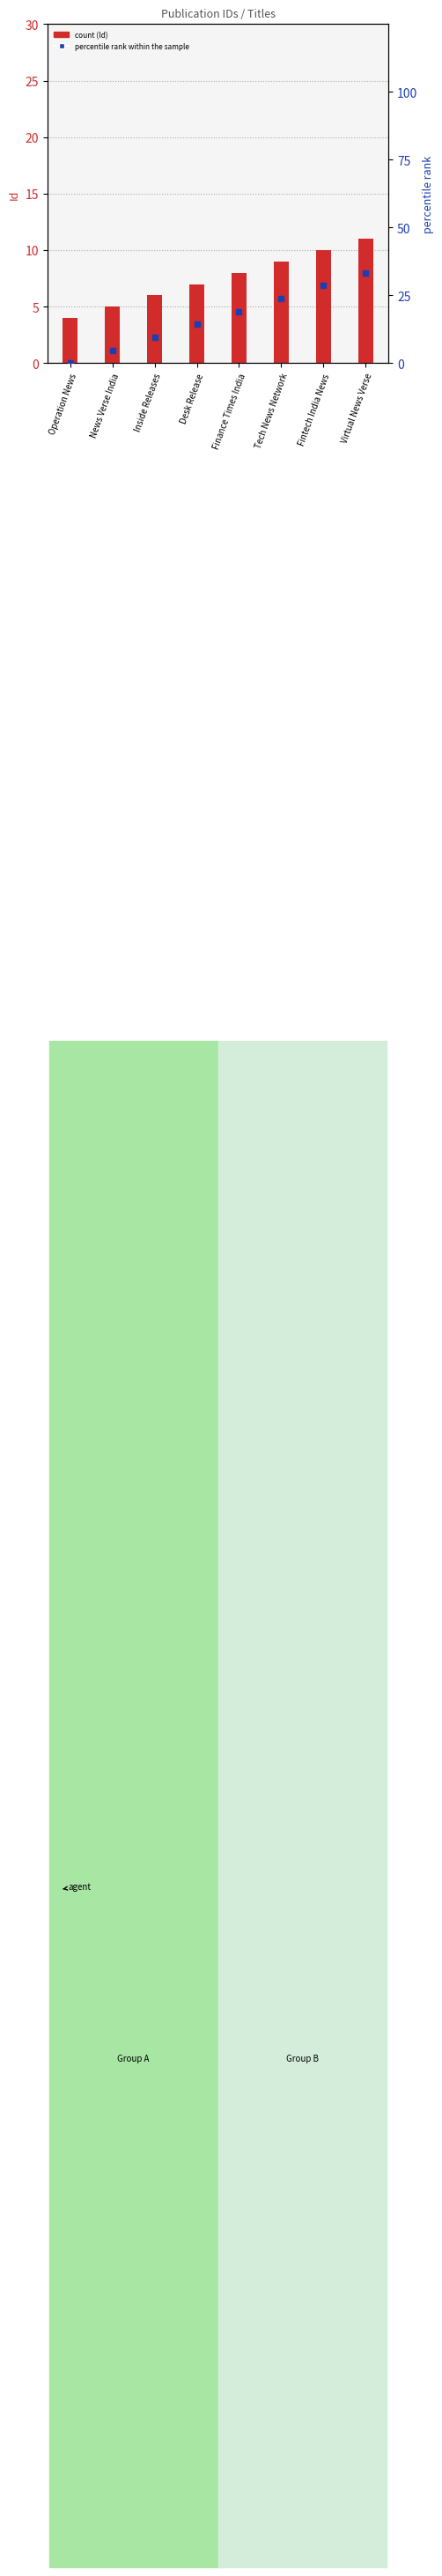

What is the difference between the second highest and second lowest values in the percentile rank within the sample series?

23.8